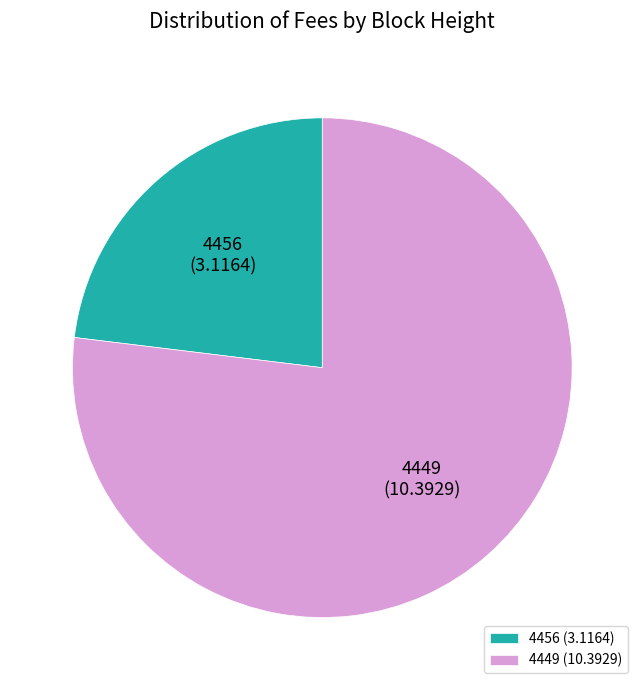

Is 4449 the majority of the pie?

Yes